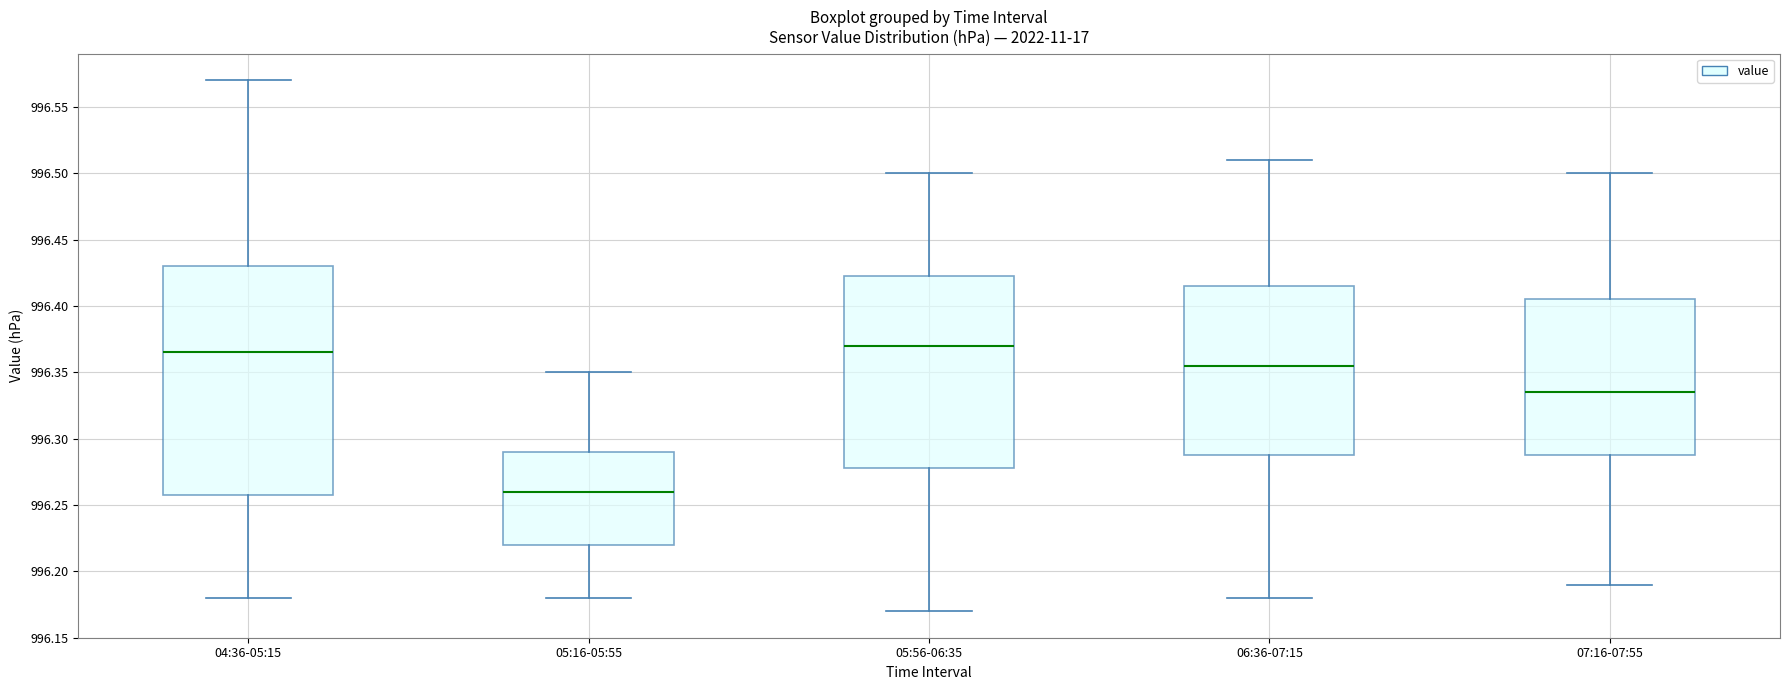

Where does the lower whisker of the box for 04:36-05:15 end on the y-axis? The values are not printed on the chart, so give them approximately, as read against the axis.

996.180